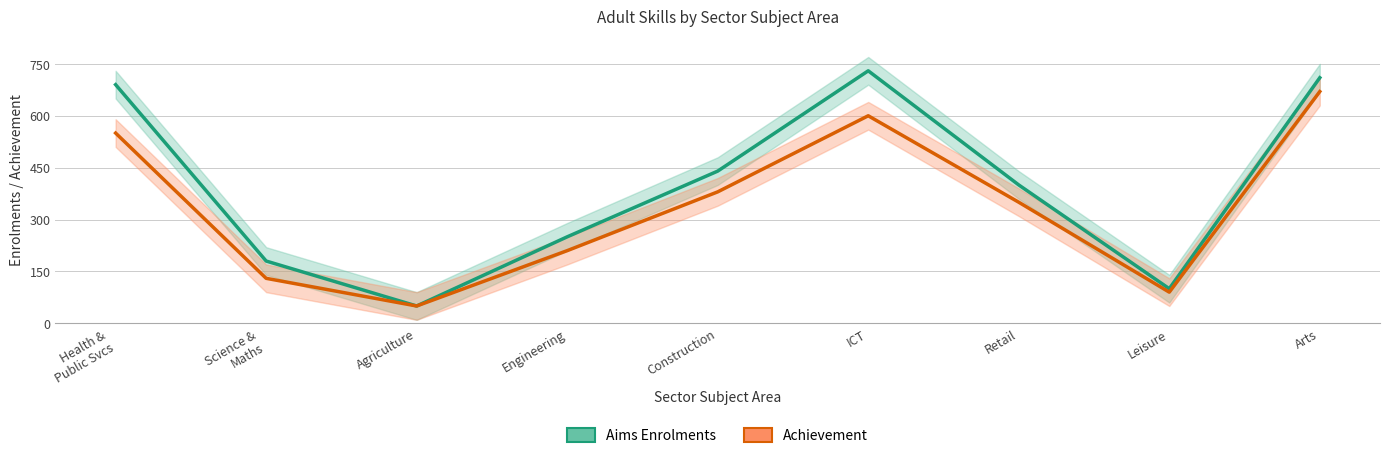

What is the difference between the second highest and second lowest values in the Aims Enrolments series?

610